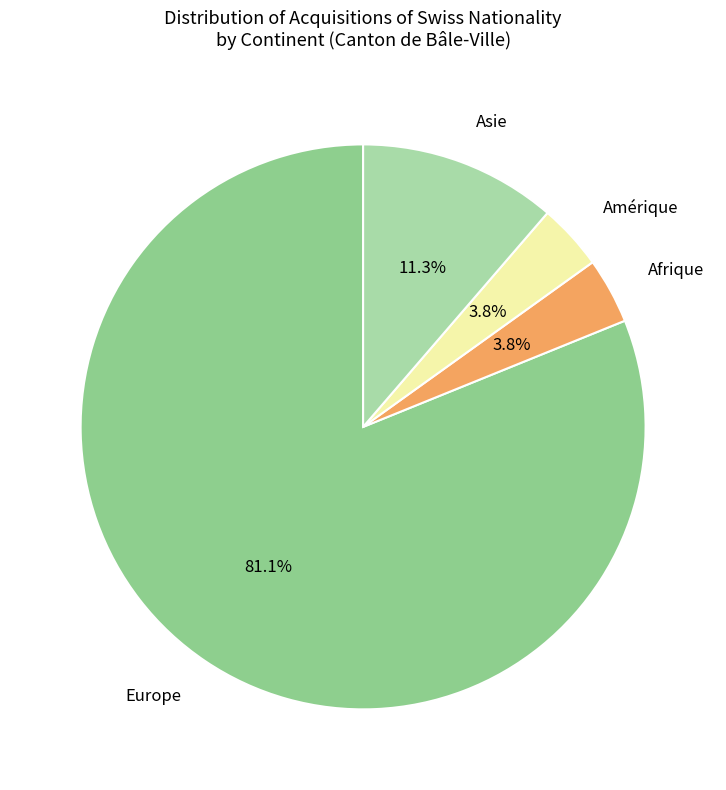

The Asie slice represents 11% of the pie. True or false?

True